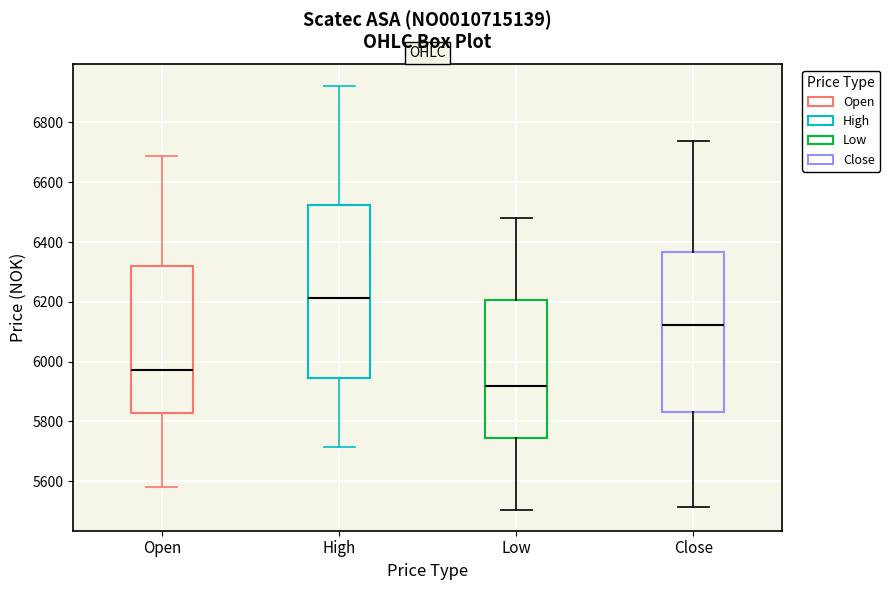

Comparing the boxes themselves (not the whiskers), which one is the tallest?

High